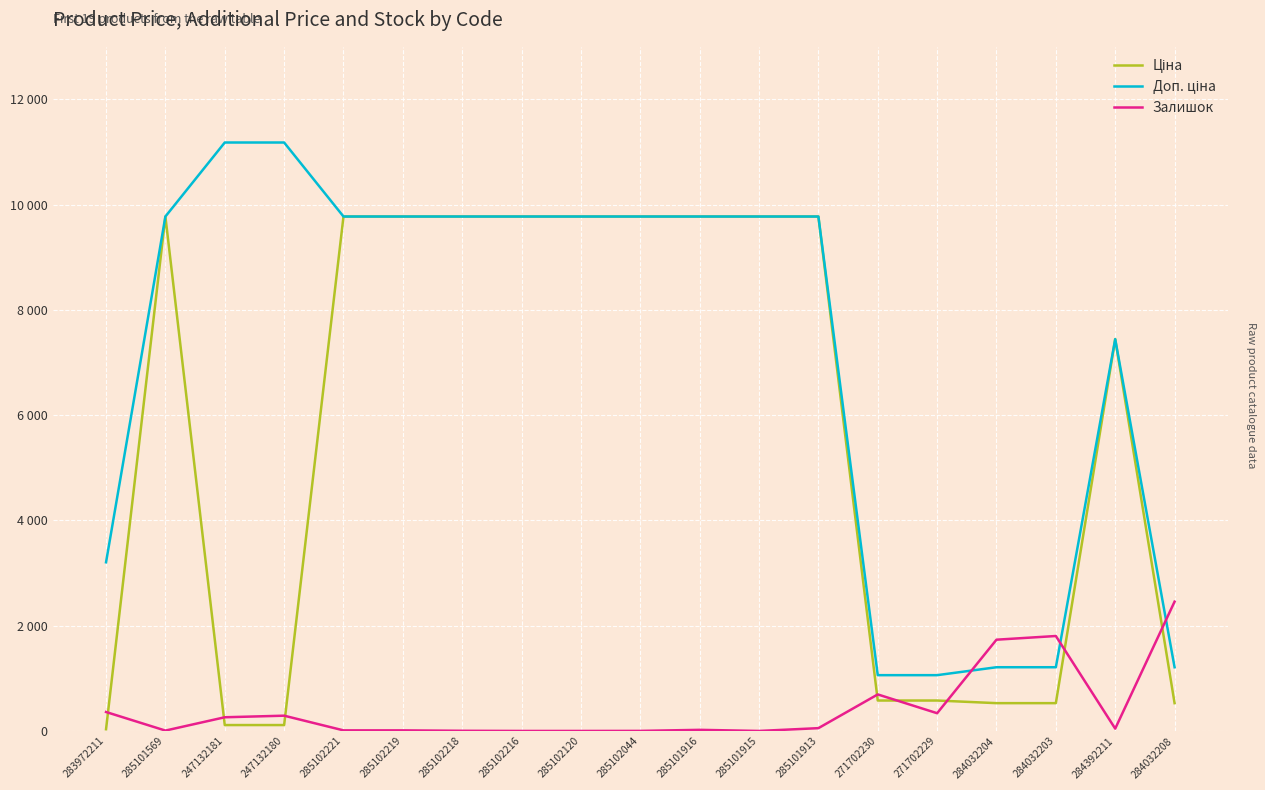

Does the chart have visible grid lines?

Yes